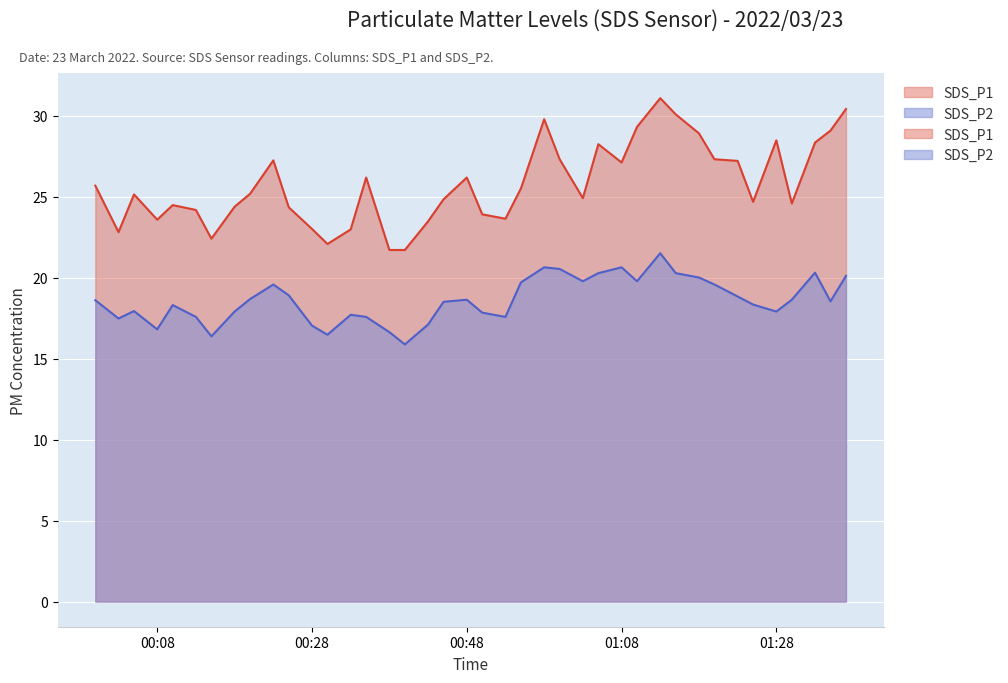

What value does the SDS_P2 series have at 2022/03/23 00:53?

17.6